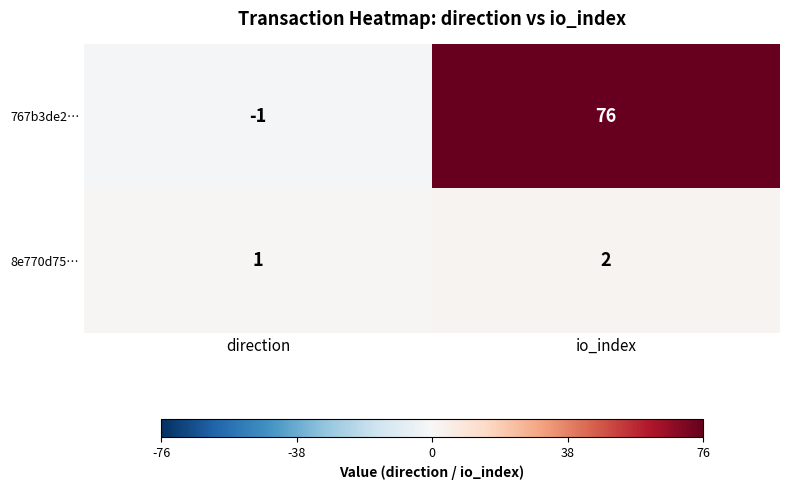

What is the difference between the highest and lowest values at direction?

2